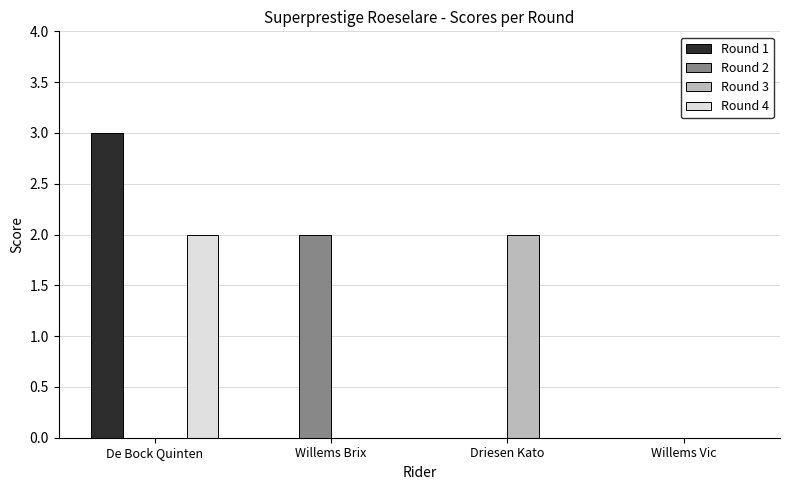

Which series has the largest total across all categories?

Round 1